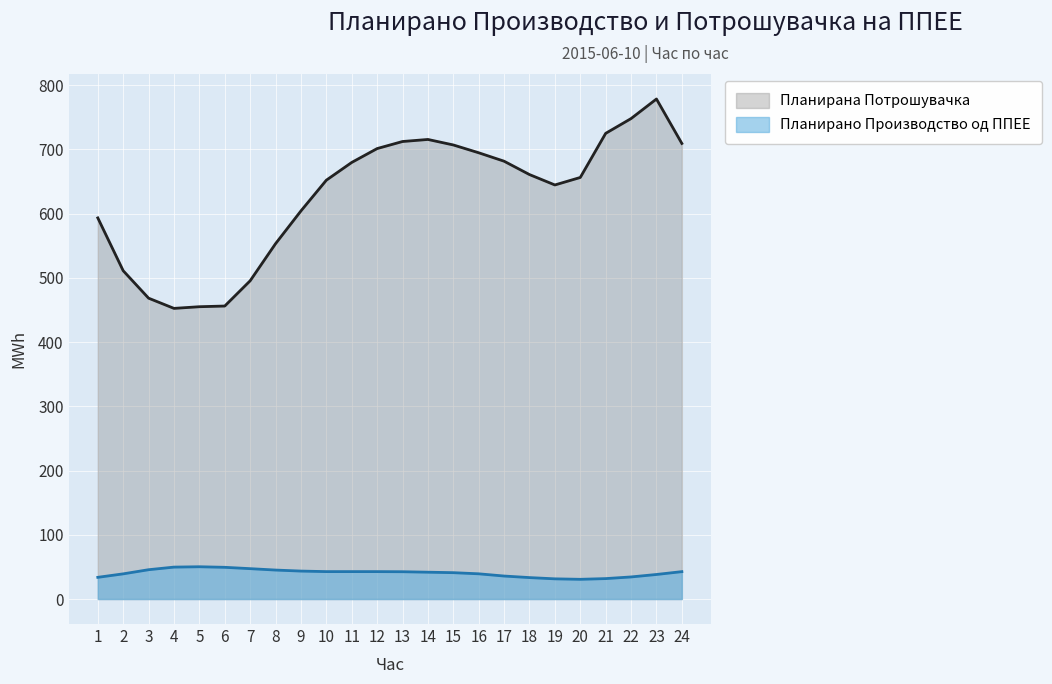

What is the difference between the second highest and second lowest values in the Планирано Производство од ППЕЕ series?

18.3